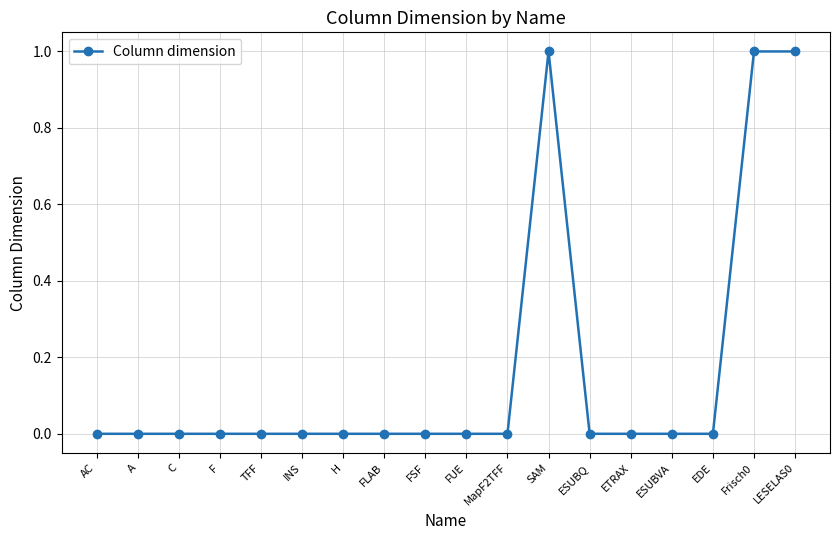

Is it true that the value at ETRAX is -1?

False